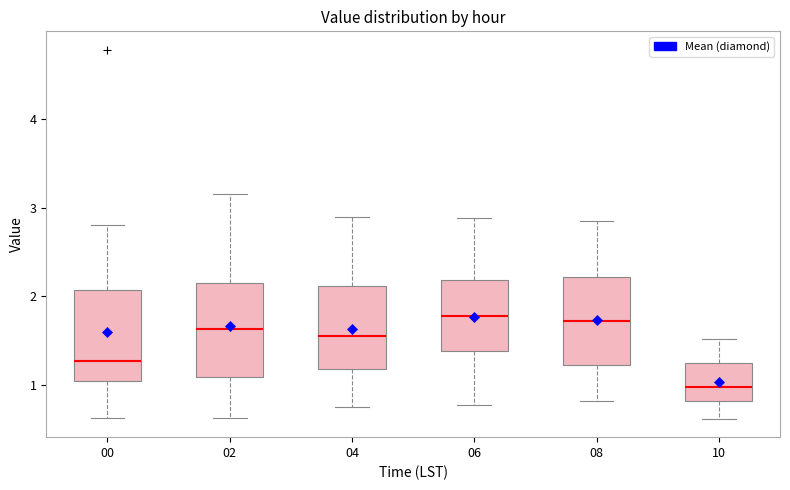

Reading left to right, read every box against the y-axis: the position of its median line, the range the box covers, and the ends of its whiskers. The values are not printed on the chart, so give them approximately, as read against the axis.

00: median 1.3, box 1.1 to 2.1, whiskers 0.6 to 2.8
02: median 1.6, box 1.1 to 2.2, whiskers 0.6 to 3.2
04: median 1.6, box 1.2 to 2.1, whiskers 0.8 to 2.9
06: median 1.8, box 1.4 to 2.2, whiskers 0.8 to 2.9
08: median 1.7, box 1.2 to 2.2, whiskers 0.8 to 2.9
10: median 1.0, box 0.8 to 1.3, whiskers 0.6 to 1.5